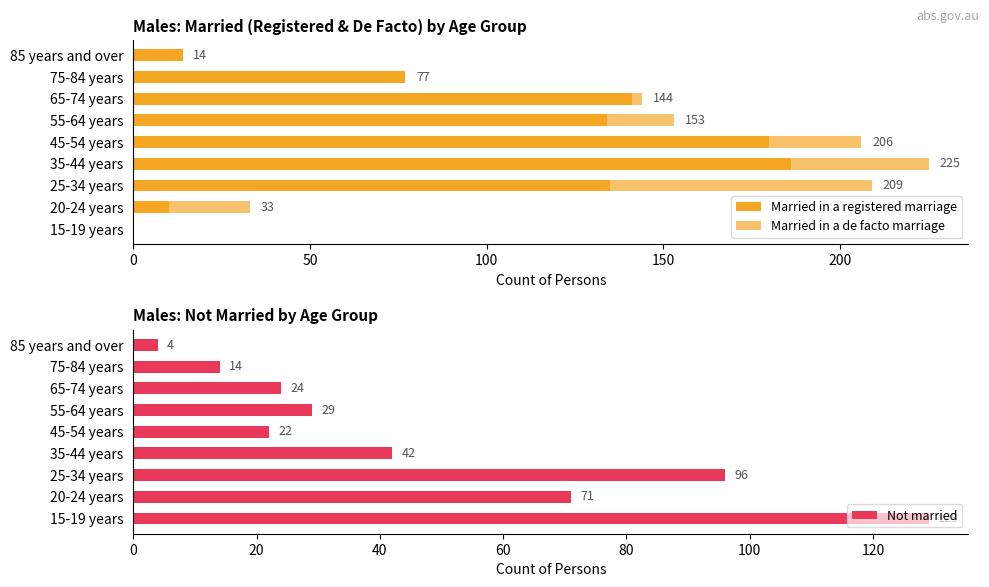

Reading left to right, extract all data points from this chart.

Married in a registered marriage: 0	10	135	186	180	134	141	77	14
Married in a de facto marriage: 0	23	74	39	26	19	3	0	0
Not married: 129	71	96	42	22	29	24	14	4